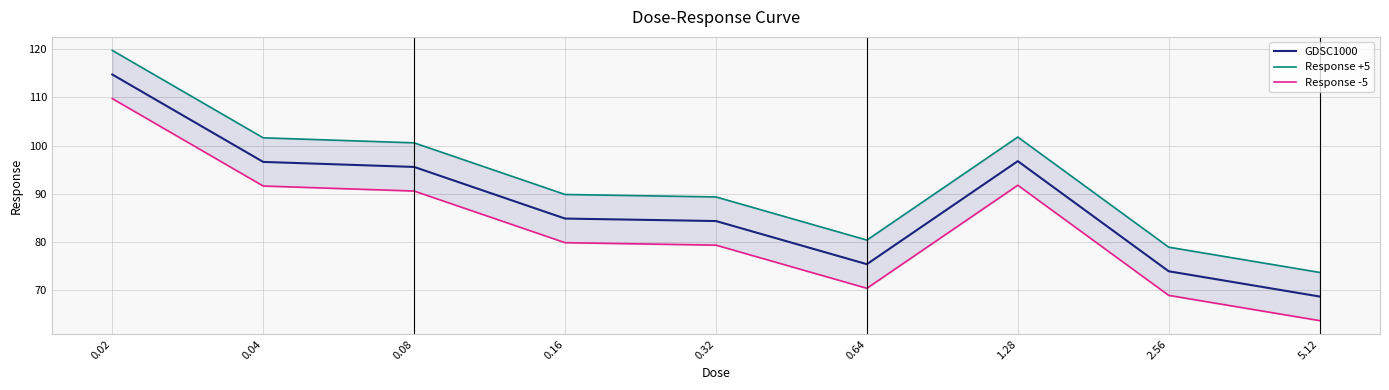

What is the highest value of the Response +5 series?

119.8